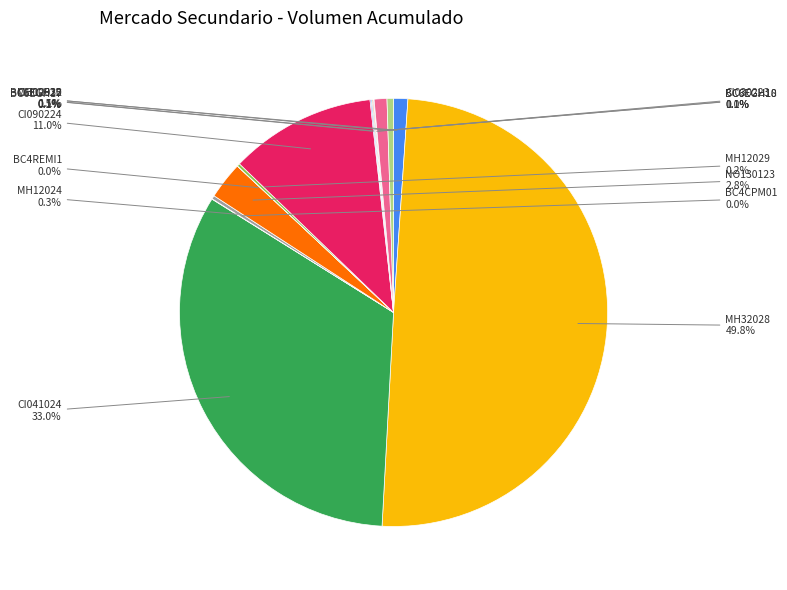

What percentage is NOT represented by CI030223?

99.0%